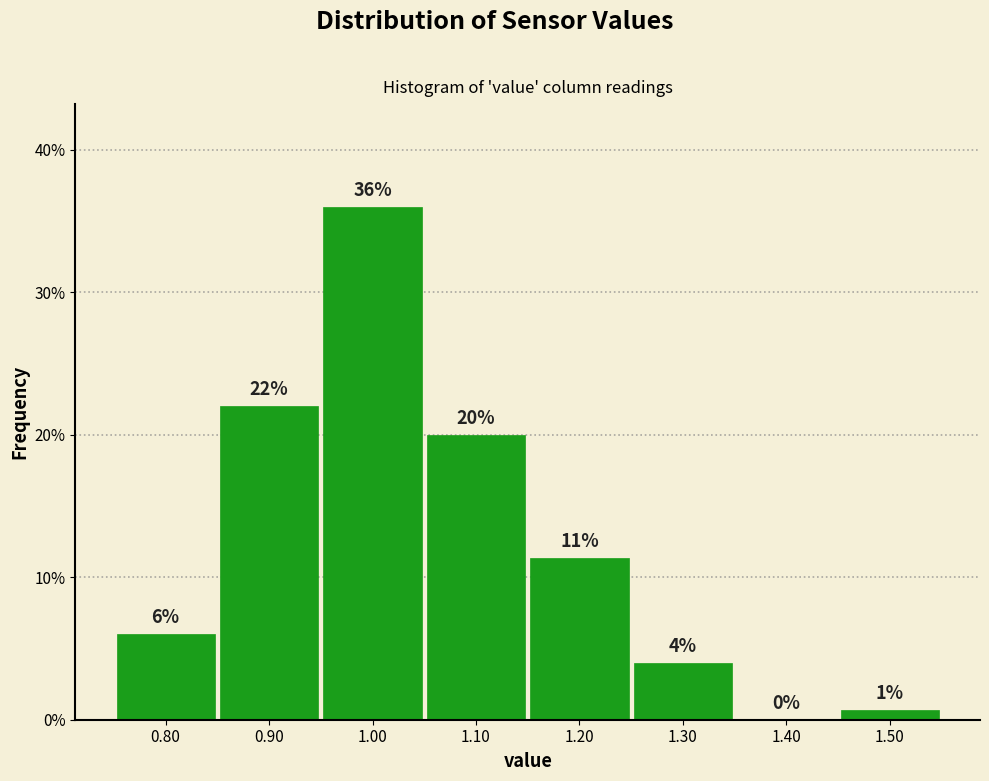

Over which range of the x-axis is the bar tallest?

0.95 to 1.05